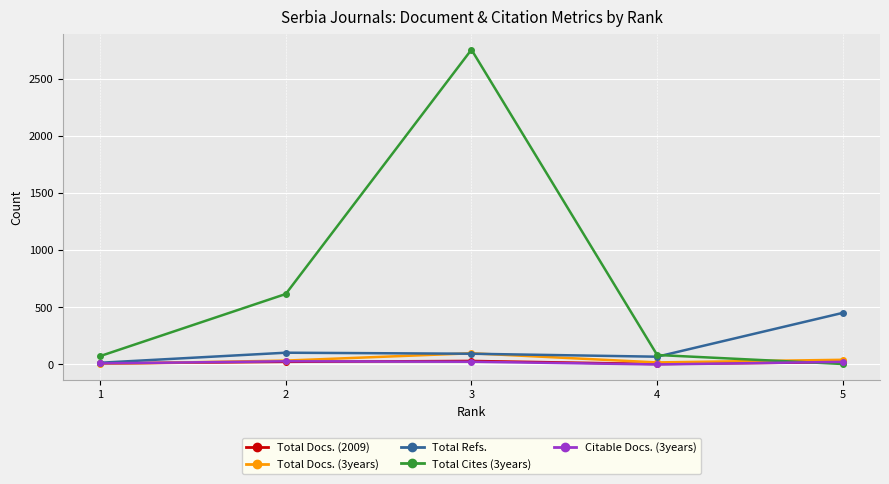

How many lines are shown in the chart?

5